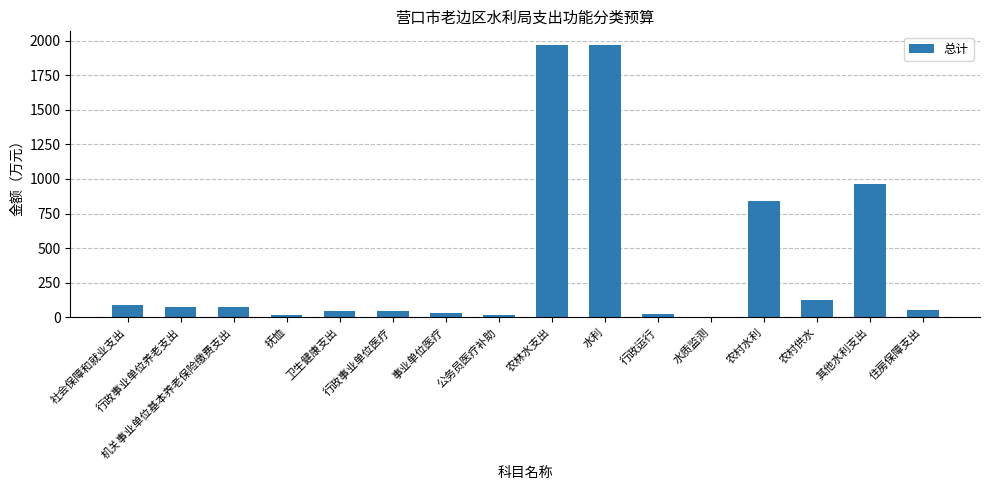

What is the sum of all values?

6331.6